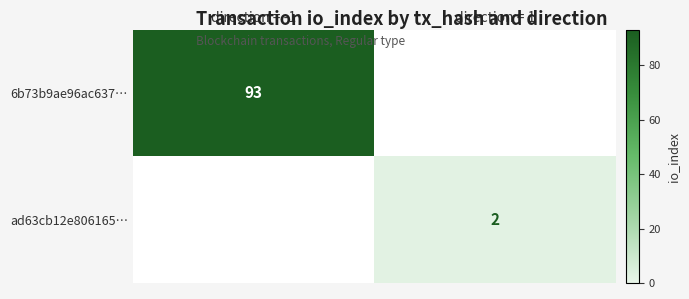

Is the value of ad63cb12e806165… at direction = 1 greater than the value of 6b73b9ae96ac637… at direction = -1?

No